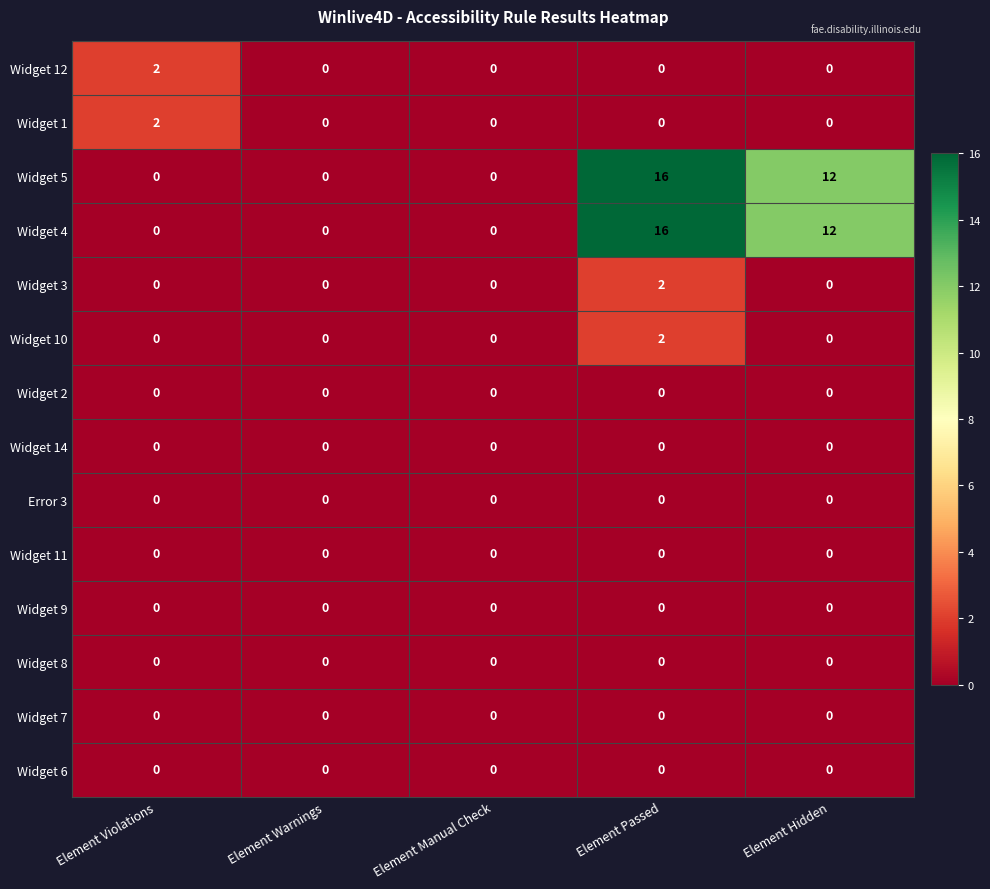

True or false: Widget 4 has a value of -5 at Element Manual Check.

False